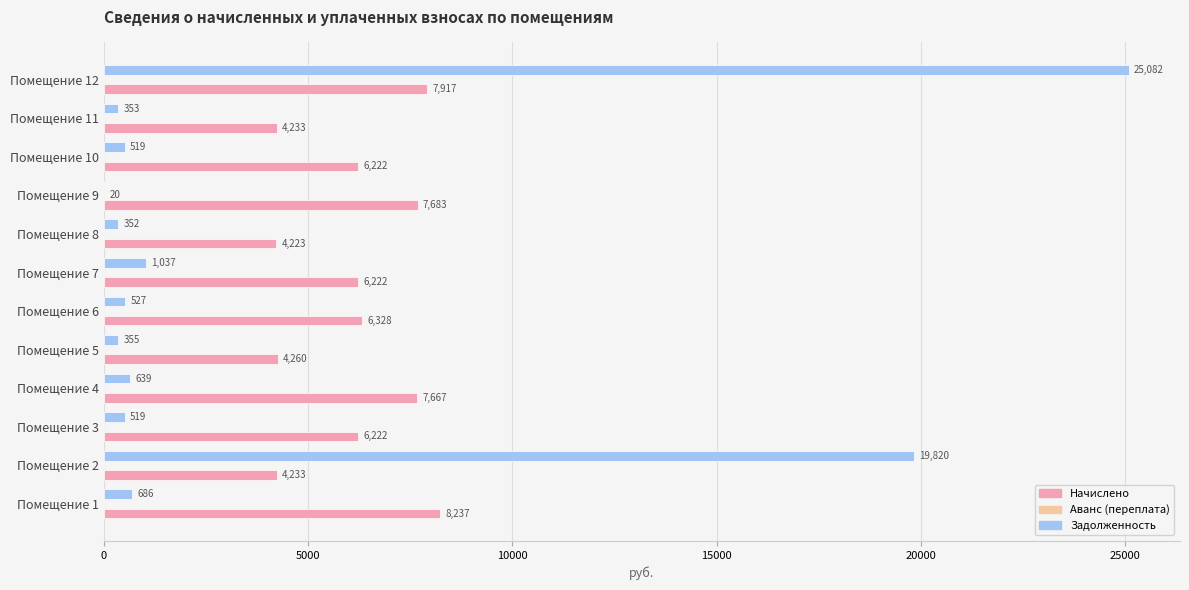

Which series changed the most between Помещение 5 and Помещение 7?

Начислено